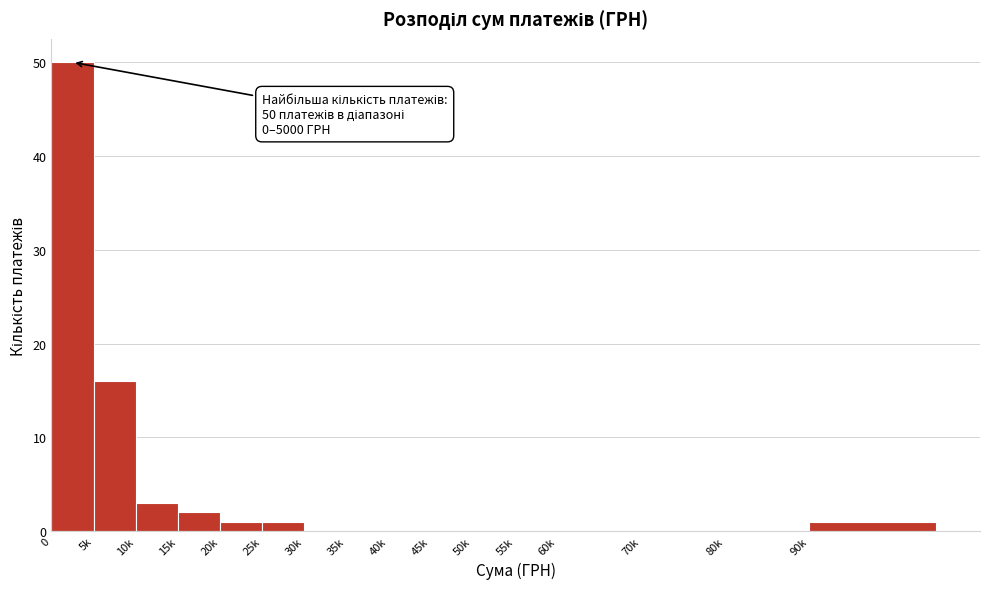

Reading left to right, transcribe all the data shown in this chart.

0=50	5k=16	10k=3	15k=2	20k=1	25k=1	30k=0	35k=0	40k=0	45k=0	50k=0	55k=0	60k=0	70k=0	80k=0	90k=1